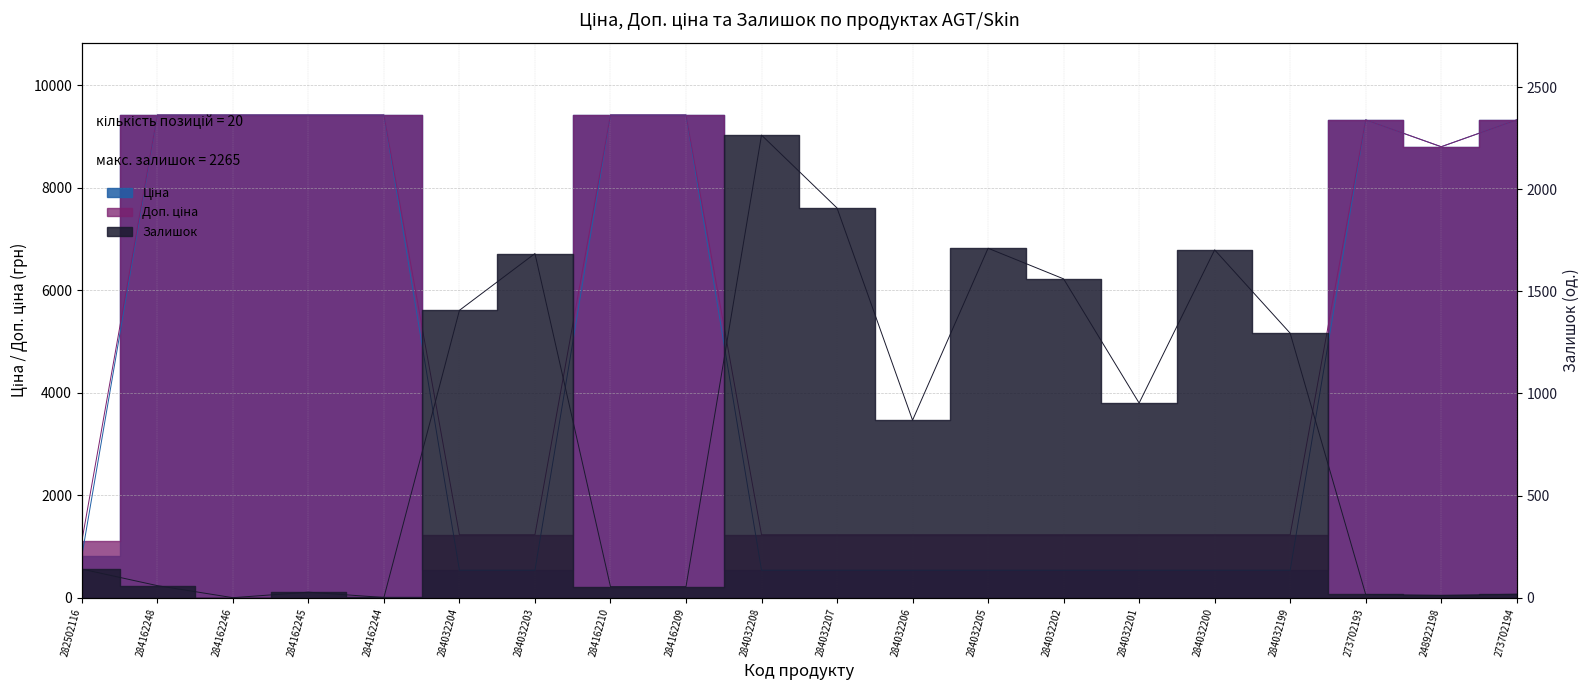

Reading left to right, what are all the values shown in this chart?

Ціна: 282502116=813.0	284162248=9416.9	284162246=9416.9	284162245=9416.9	284162244=9416.9	284032204=535.4	284032203=535.4	284162210=9416.9	284162209=9416.9	284032208=535.4	284032207=535.4	284032206=535.4	284032205=535.4	284032202=535.4	284032201=535.4	284032200=535.4	284032199=535.4	273702193=9321.4	248922198=8797.6	273702194=9321.4
Доп. ціна: 282502116=1101.8	284162248=9416.9	284162246=9416.9	284162245=9416.9	284162244=9416.9	284032204=1227.2	284032203=1227.2	284162210=9416.9	284162209=9416.9	284032208=1227.2	284032207=1227.2	284032206=1227.2	284032205=1227.2	284032202=1227.2	284032201=1227.2	284032200=1227.2	284032199=1227.2	273702193=9321.4	248922198=8797.6	273702194=9321.4
Залишок: 282502116=140.0	284162248=59.0	284162246=0.0	284162245=27.0	284162244=1.0	284032204=1407.0	284032203=1685.0	284162210=54.0	284162209=54.0	284032208=2265.0	284032207=1908.0	284032206=869.0	284032205=1711.0	284032202=1561.0	284032201=953.0	284032200=1703.0	284032199=1295.0	273702193=16.0	248922198=11.0	273702194=17.0